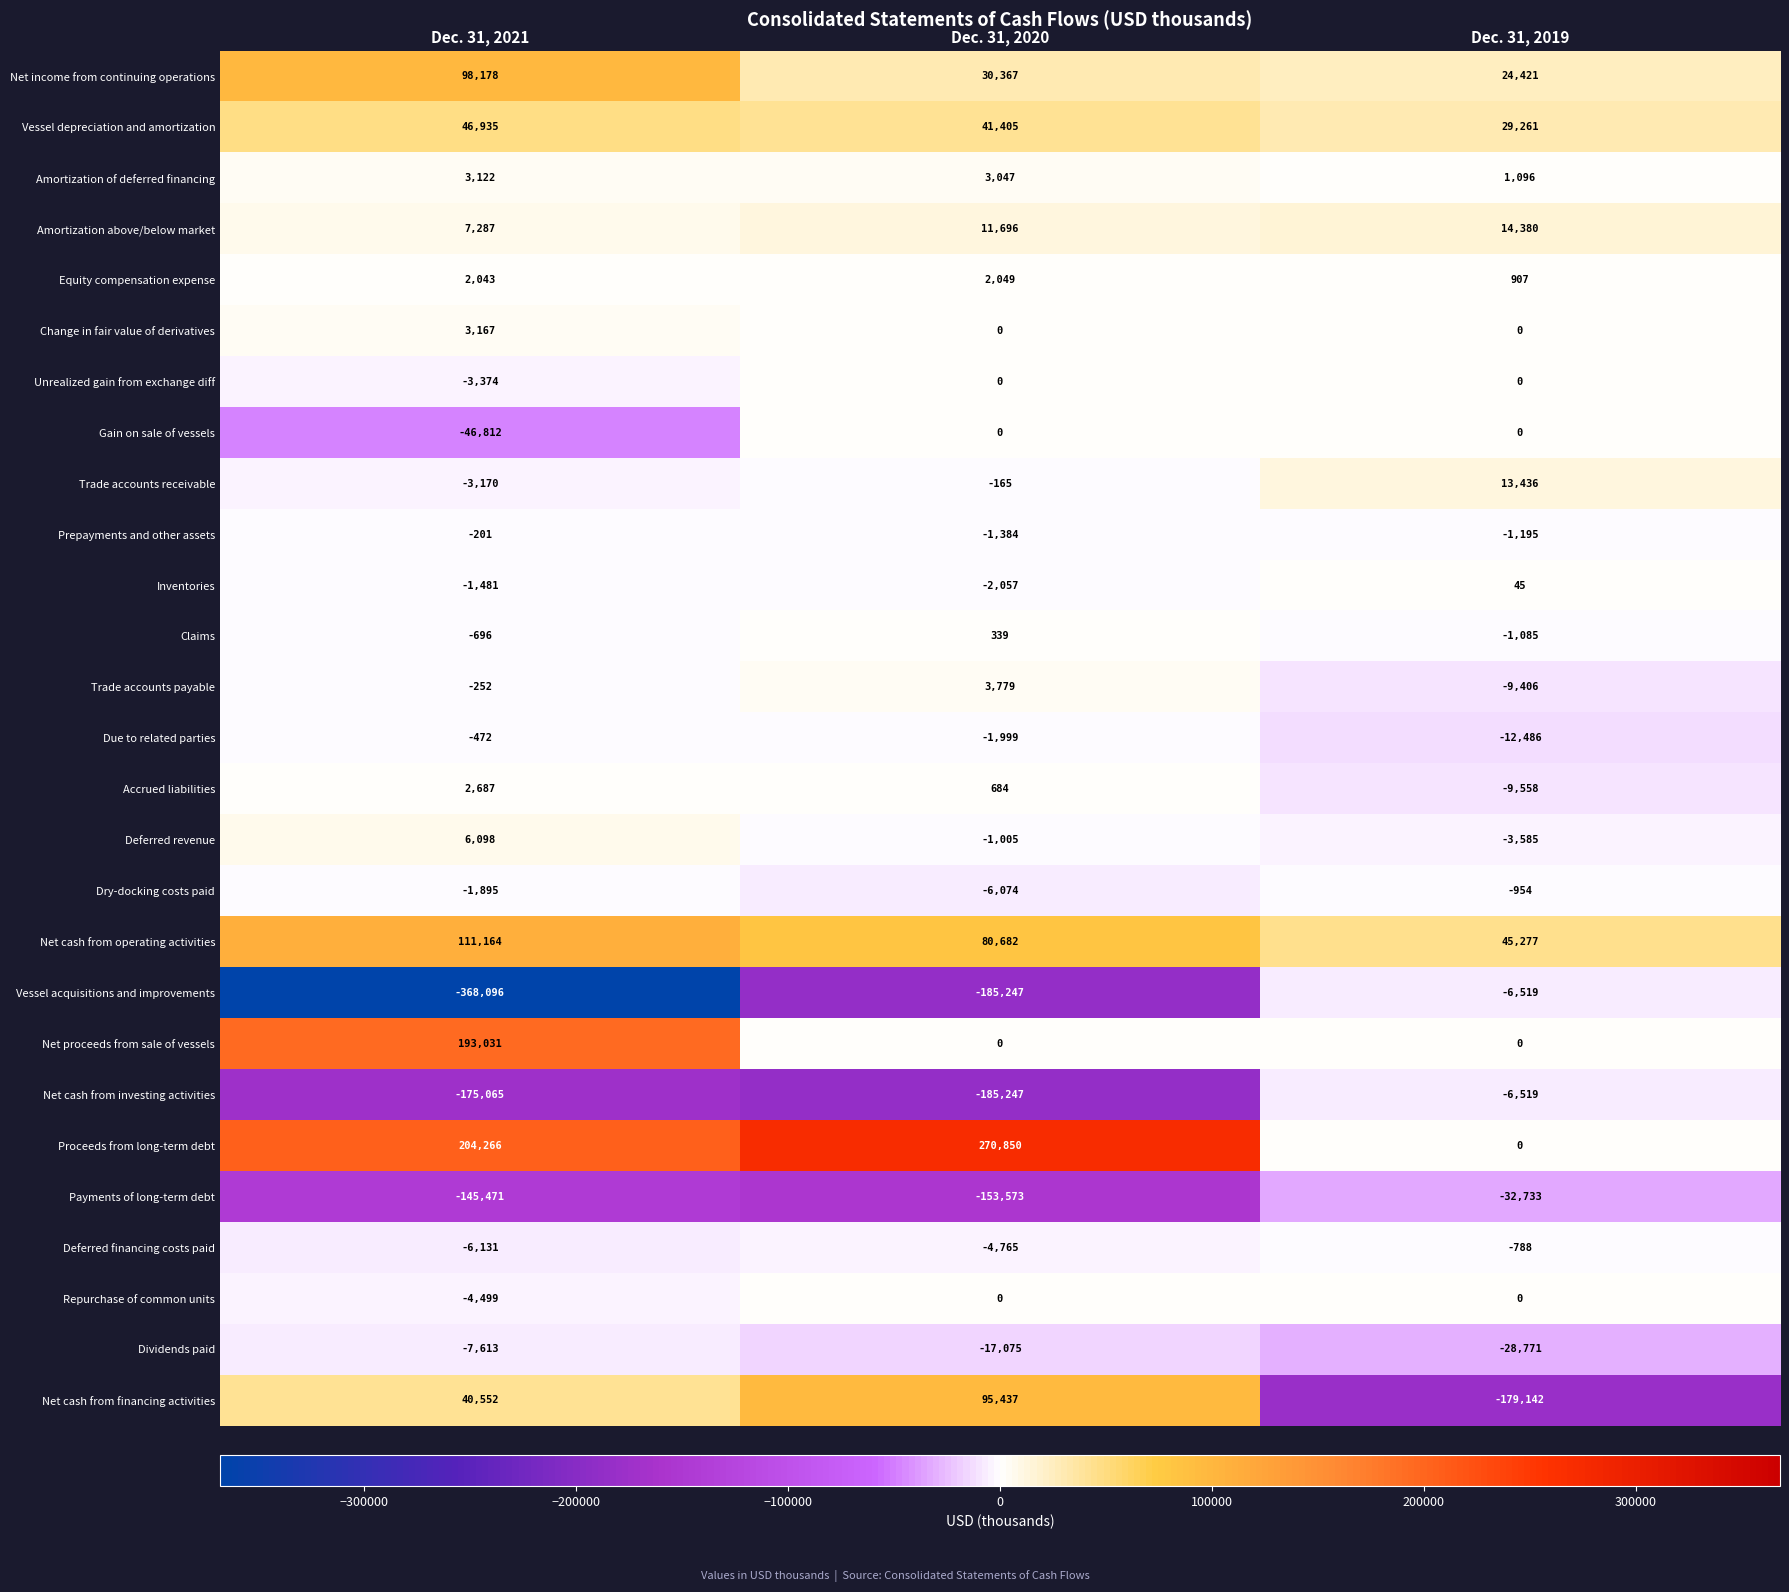

How many Dividends paid values are between -28771 and -7613?

3